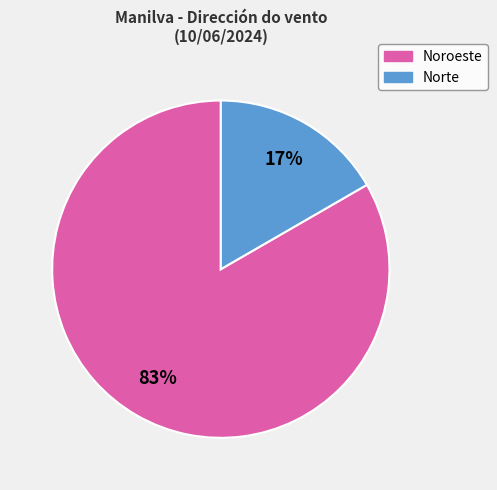

Does any single category account for the majority?

Yes